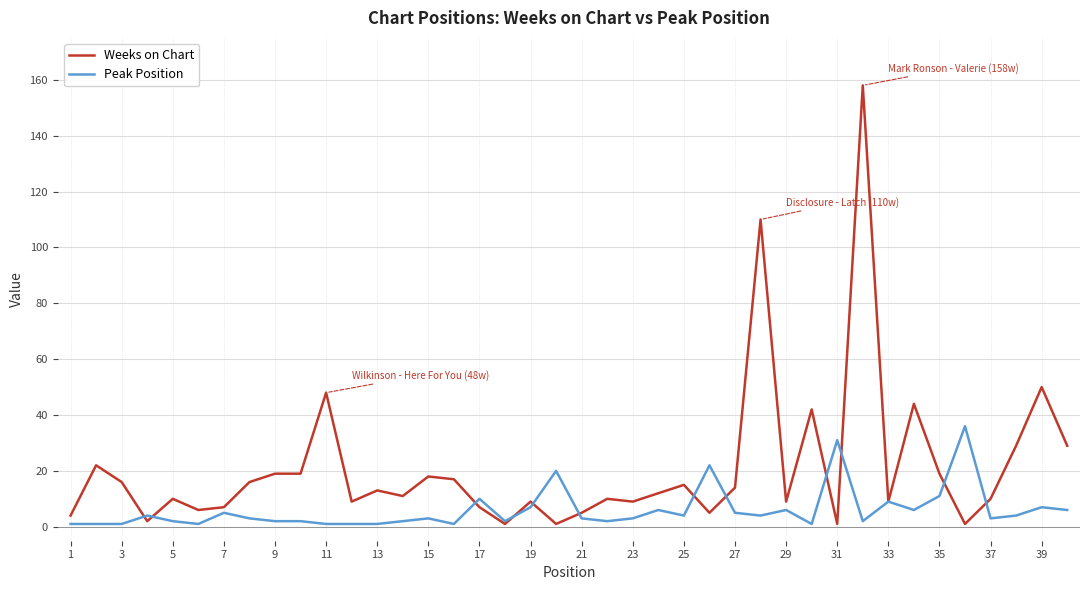

What is the greatest value displayed?

158